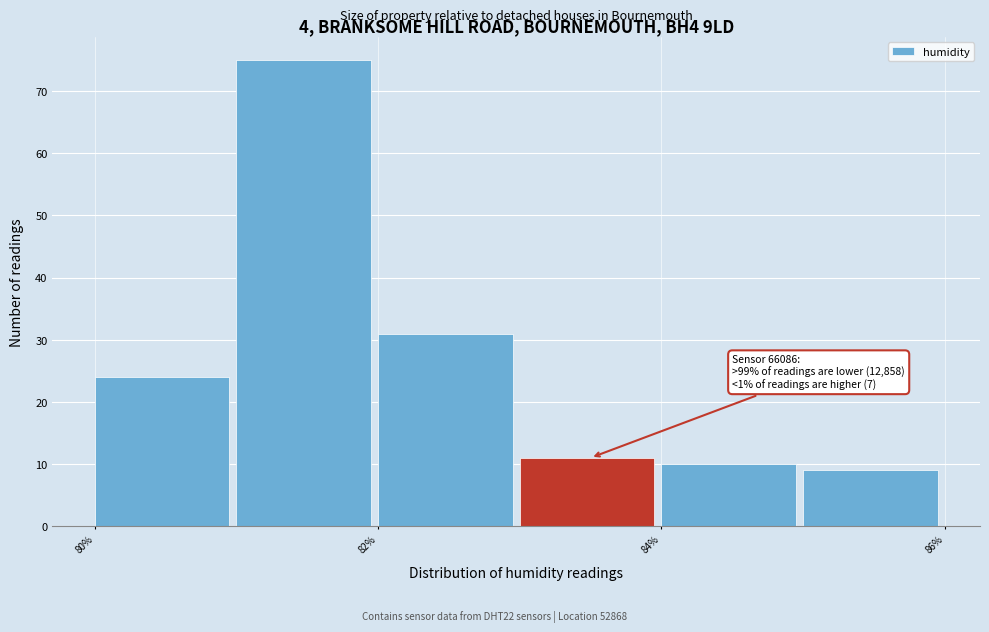

Over which range of the x-axis is the bar tallest?

81 to 82